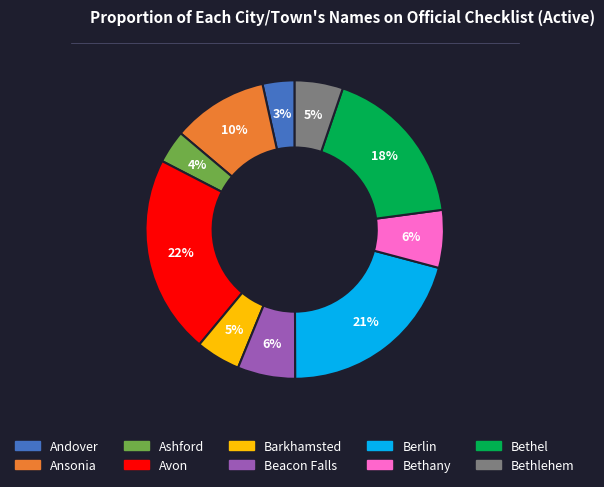

How many slices are in this pie chart?

10